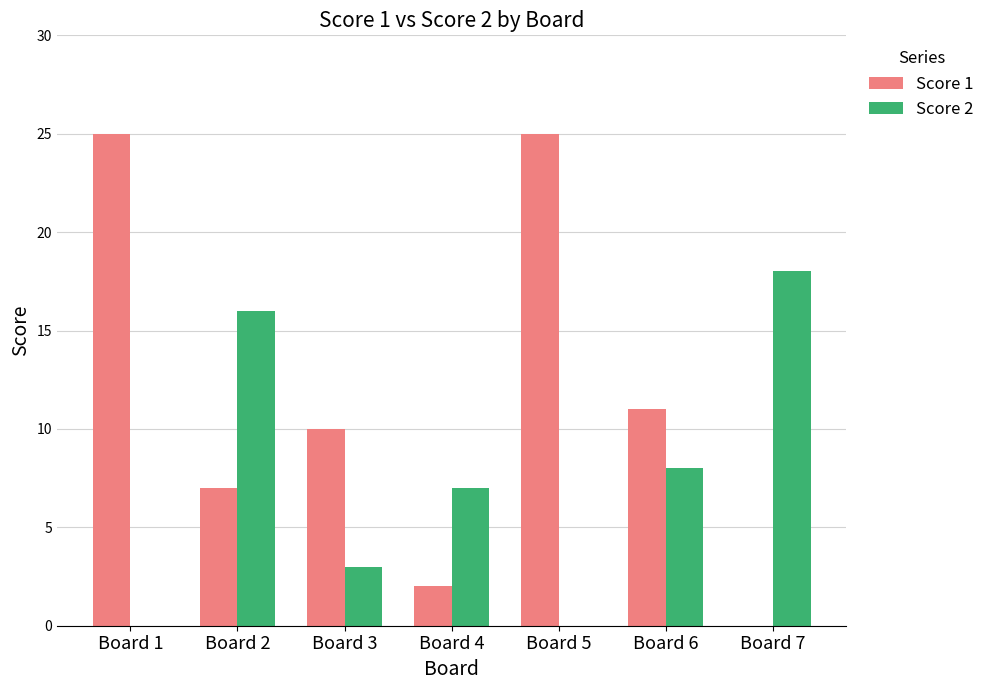

True or false: Score 2 has a value of 4 at Board 6.

False